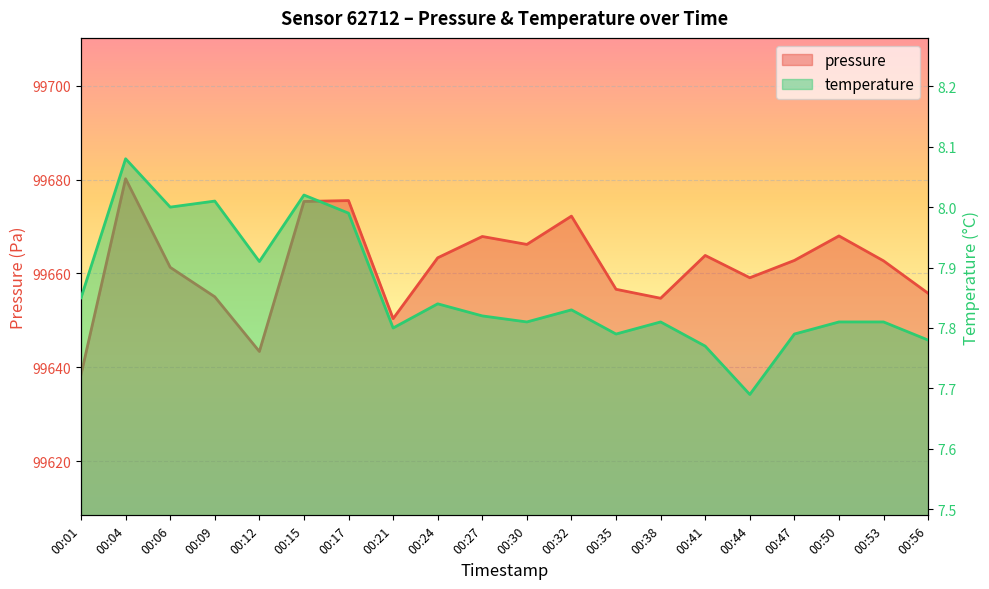

True or false: temperature has a value of 2.6 at 00:12.

False